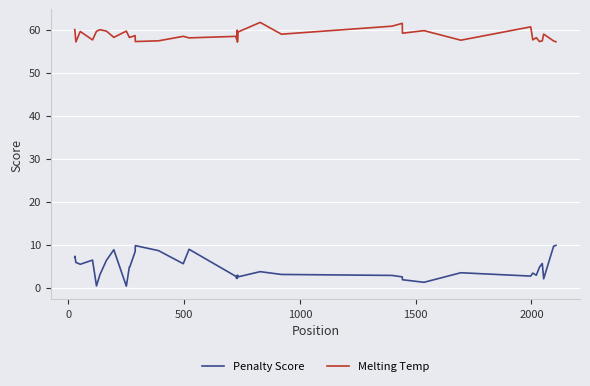

What is the difference between the maximum and minimum values in the Penalty Score series?

9.5